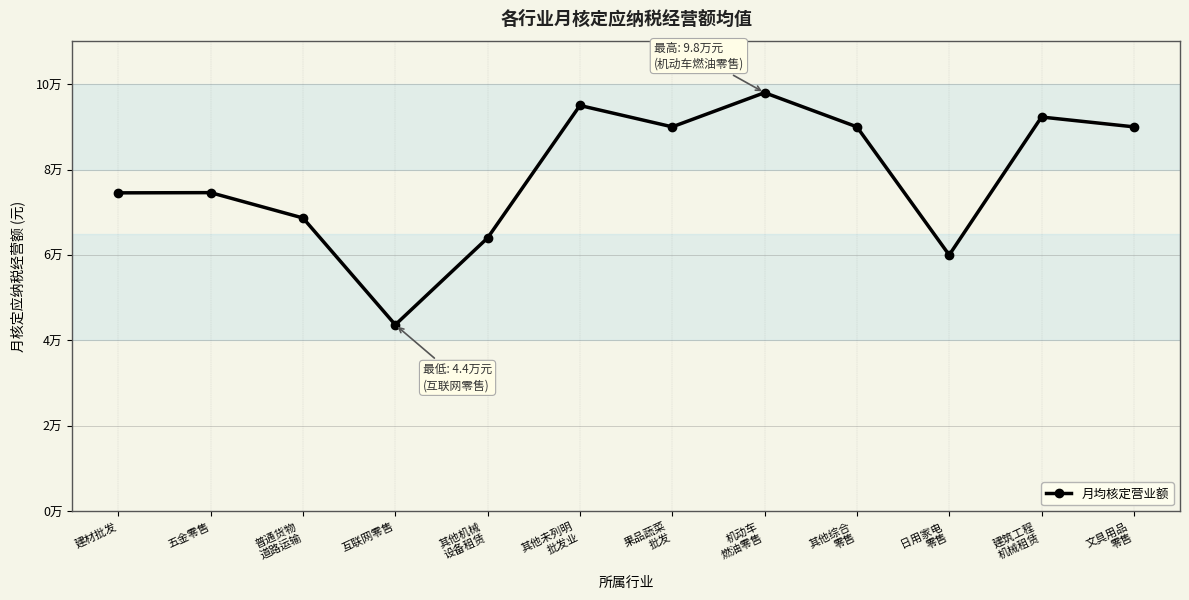

What is the label of the 3rd point from the left?

普通货物
道路运输